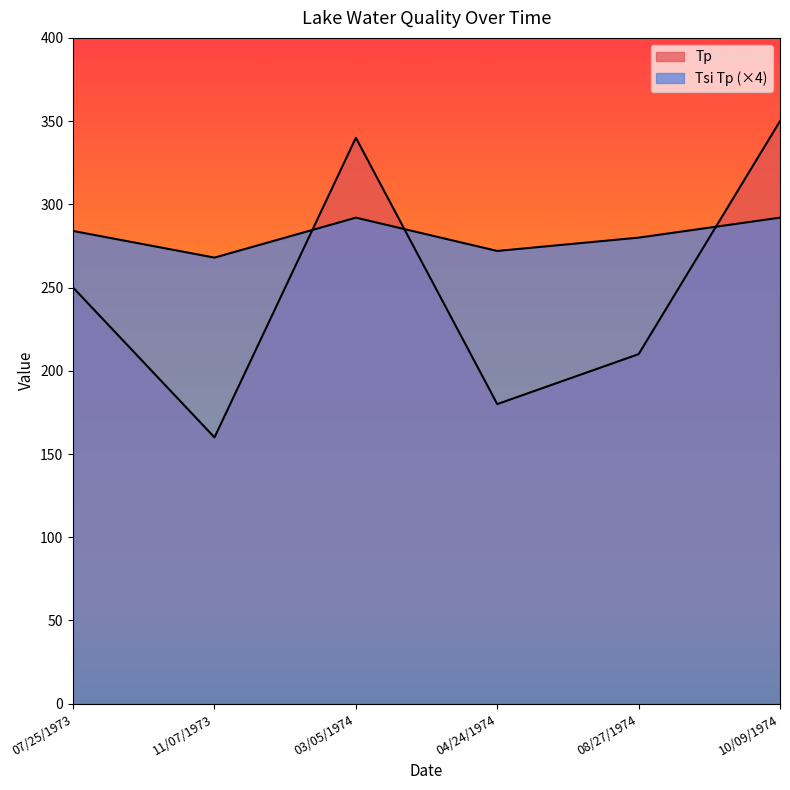

Where is the first local minimum for Tsi Tp?

11/07/1973